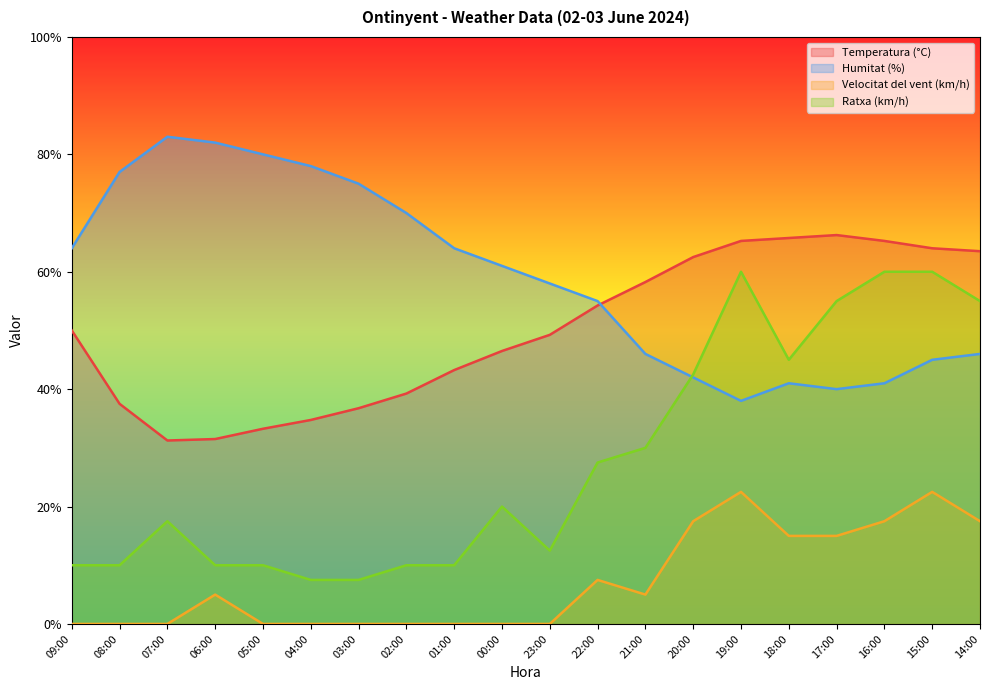

What is the difference between the Temperatura (°C) values at 03:00 and 08:00?

0.8